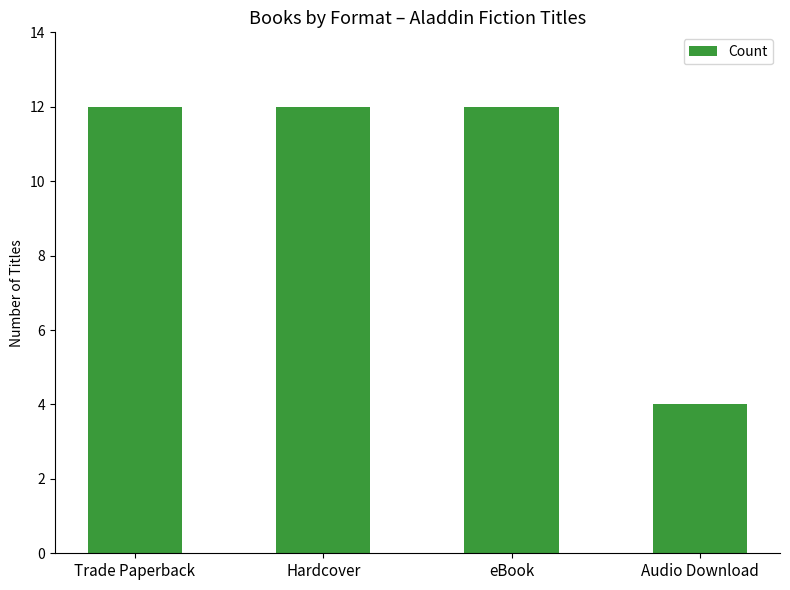

What is the average value?

10